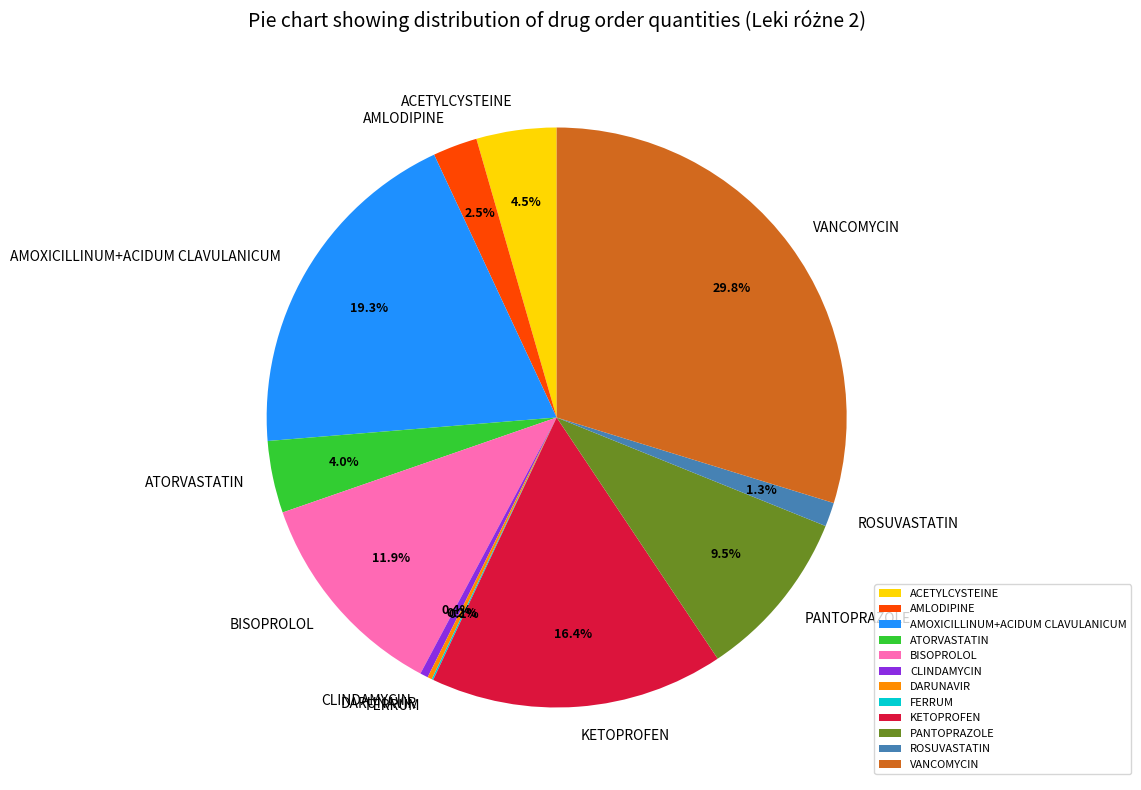

Is there any slice that represents more than half of the pie?

No